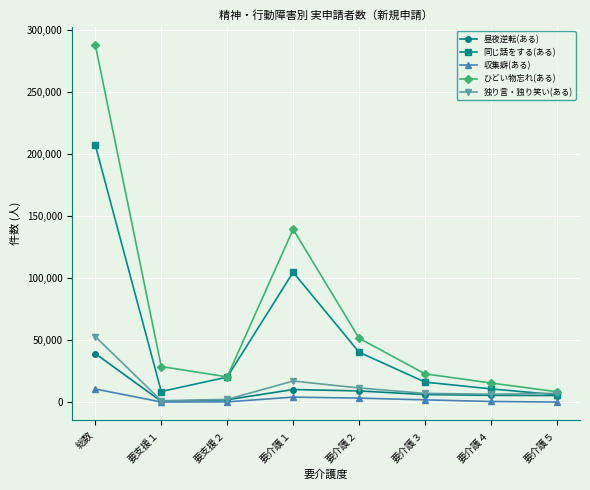

Which series changed the most between 要支援１ and 要介護４?

ひどい物忘れ(ある)